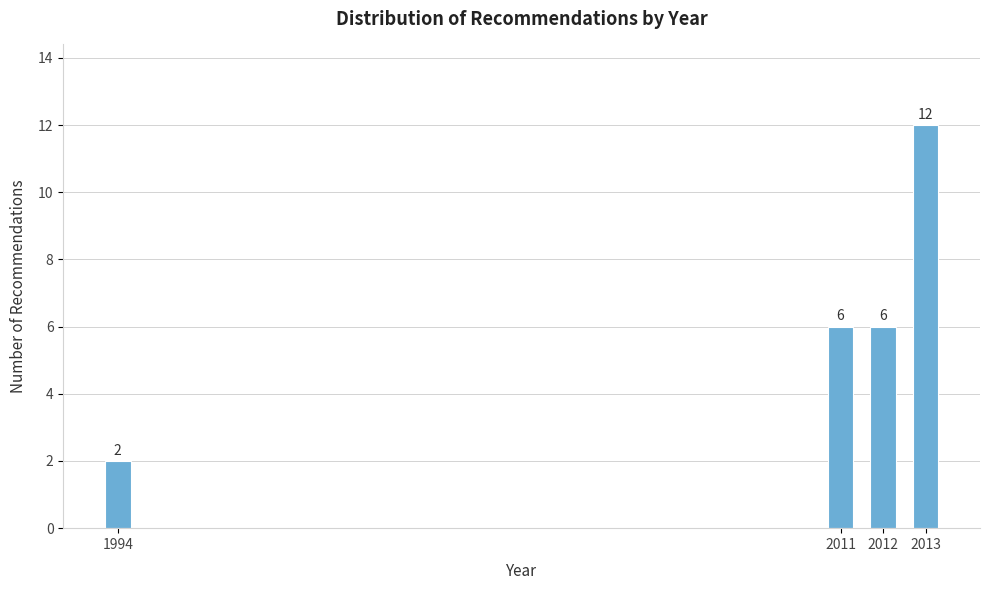

Reading left to right, extract all data points from this chart.

1994=2	2011=6	2012=6	2013=12